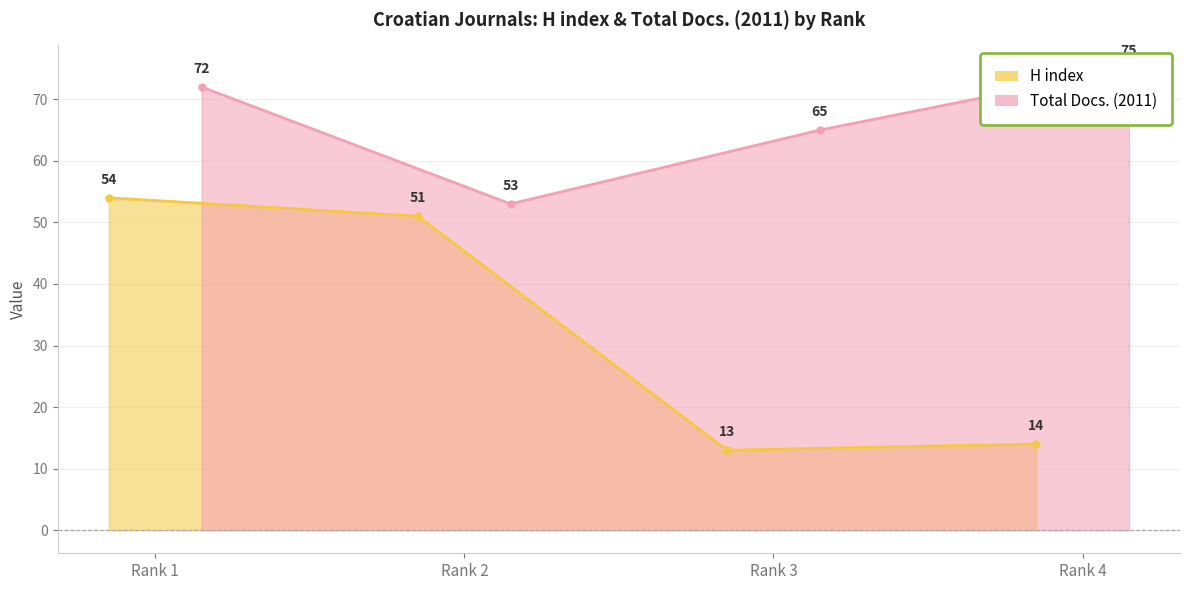

Reading left to right, what are all the values shown in this chart?

H index: 54	51	13	14
Total Docs. (2011): 72	53	65	75